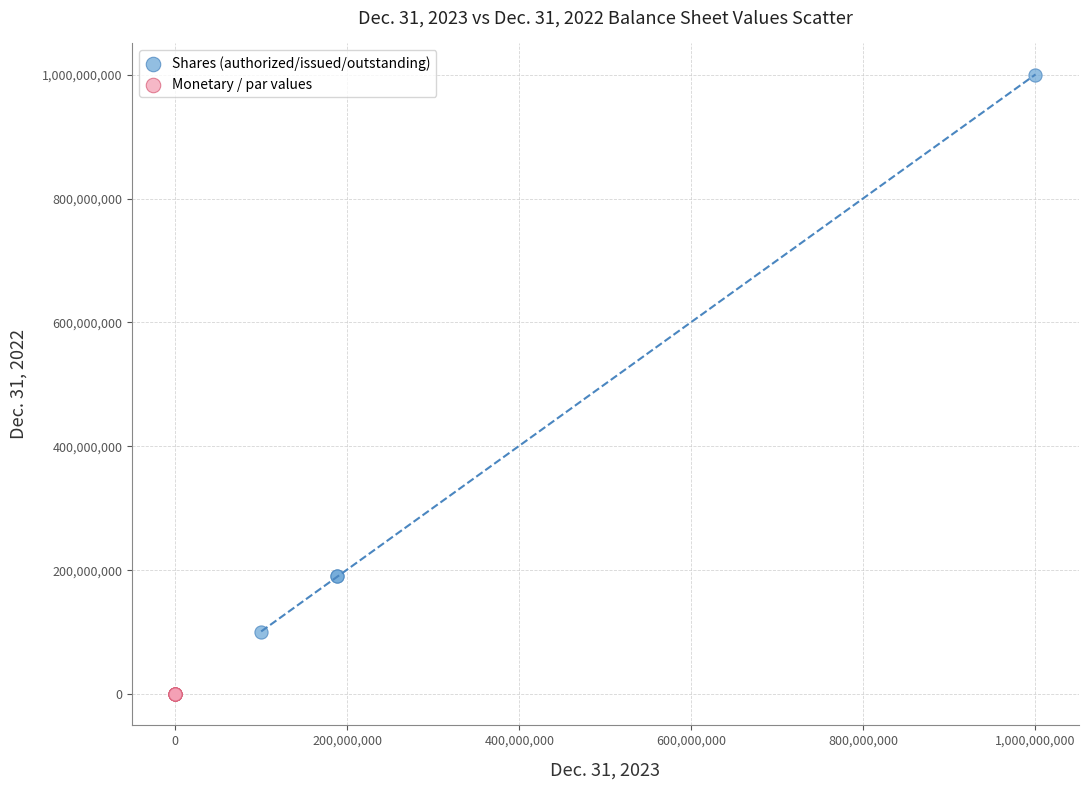

Which series has the largest Y range (max minus min)?

Shares (authorized/issued/outstanding)